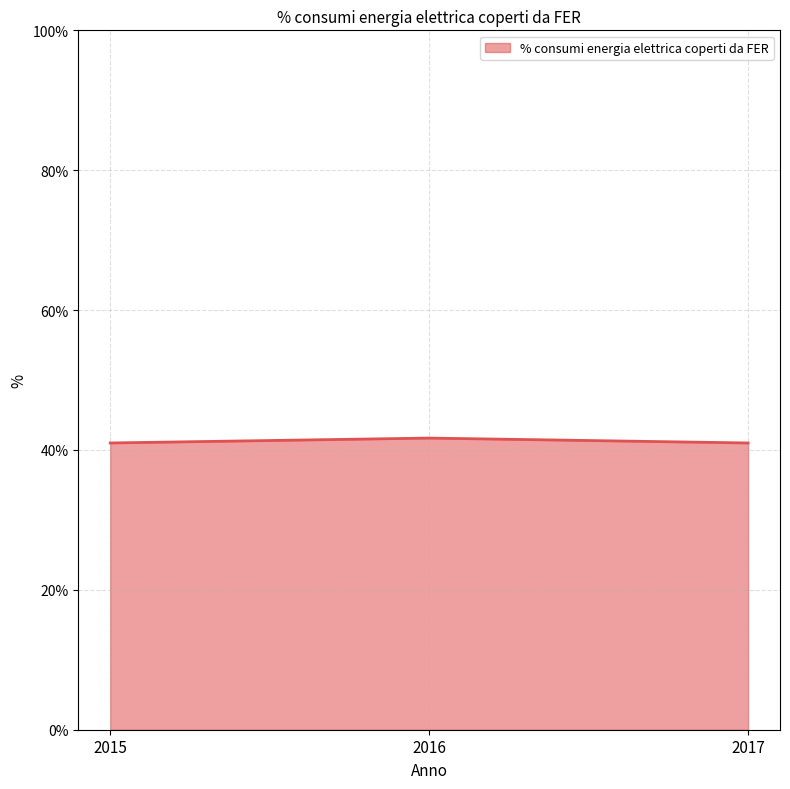

Approximately how many times larger is the value at 2017 compared to 2016?

1.0